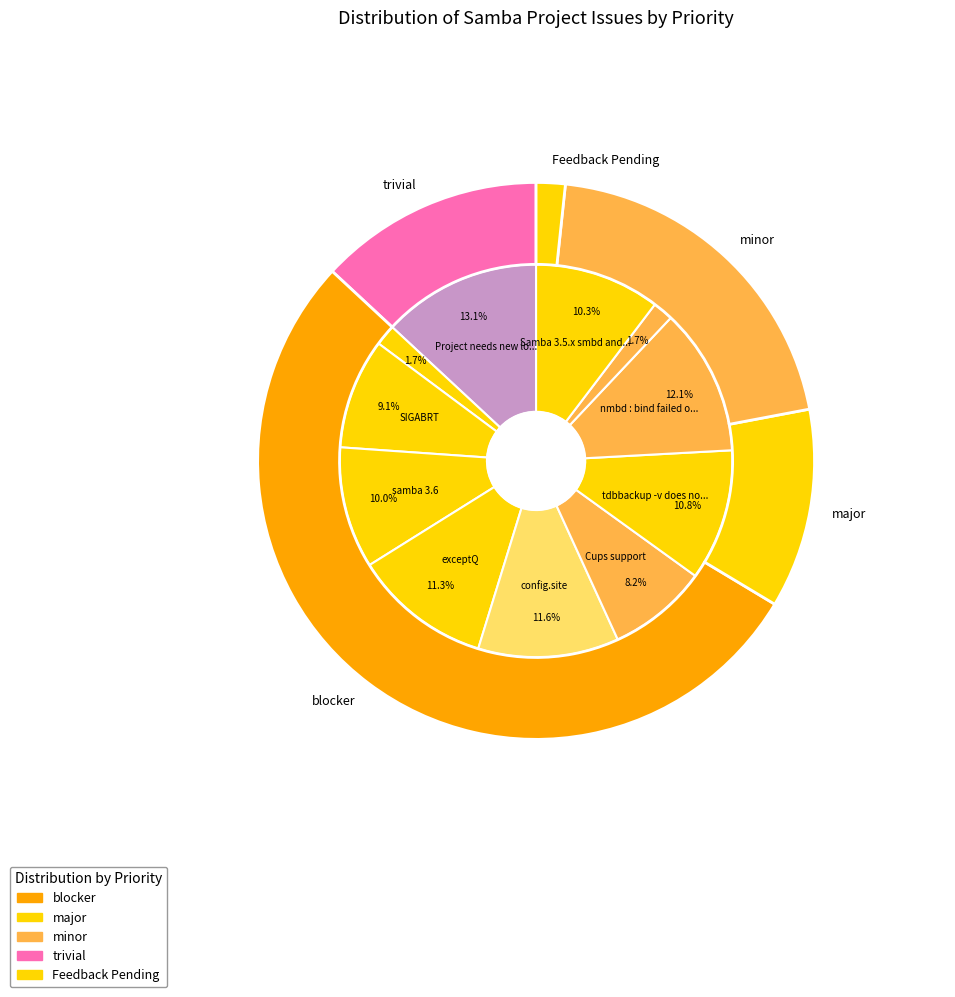

What portion of the pie excludes Samba 3.5.x smbd and nmbd both trash?

89.7%